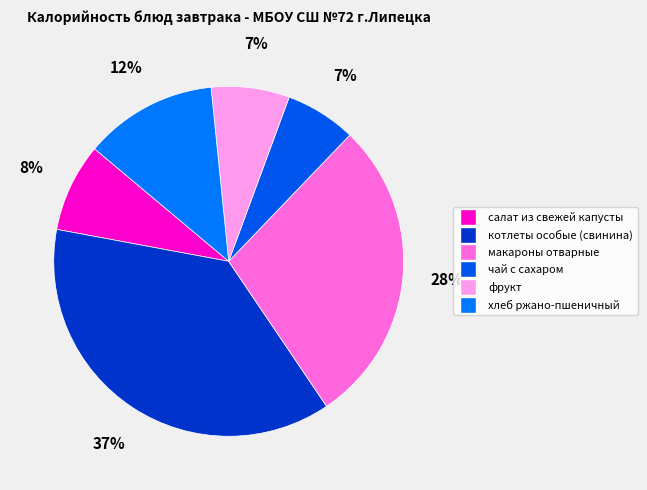

True or false: чай с сахаром accounts for 17% of the total.

False